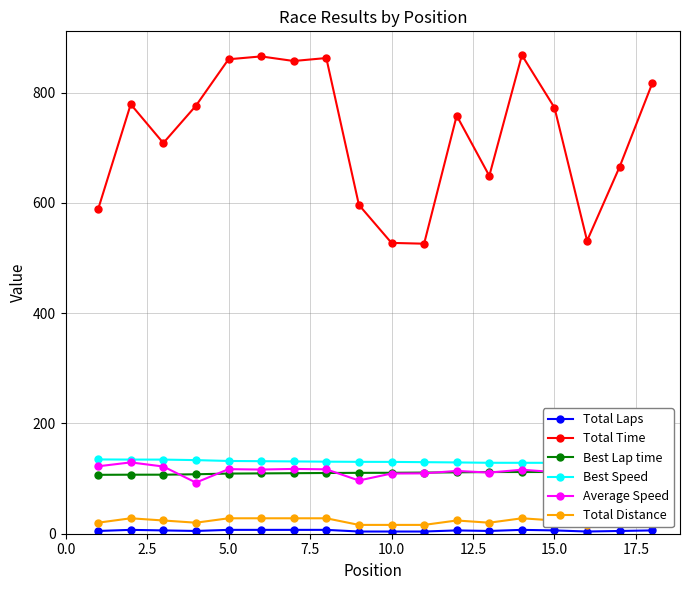

True or false: Total Time and Average Speed intersect in this chart.

False